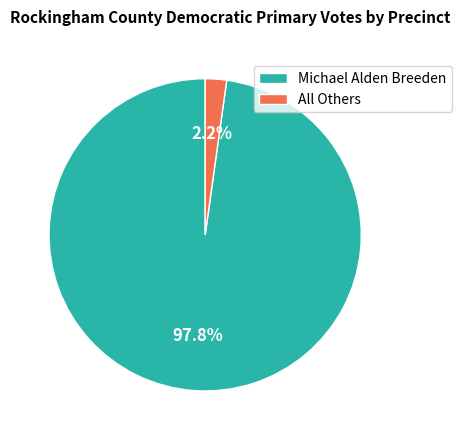

What is the total percentage of Michael Alden Breeden and All Others?

100.0%